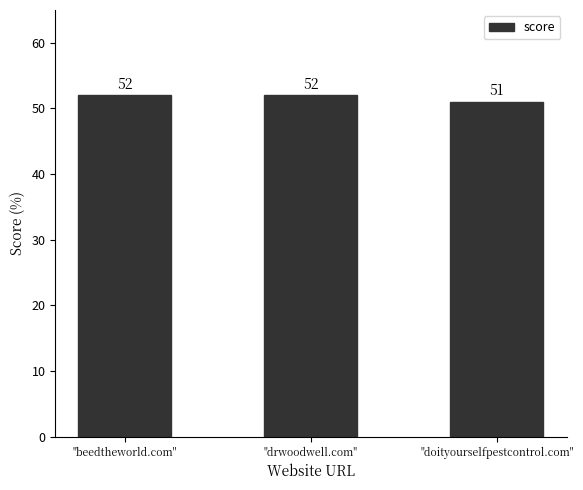

Are the bars grouped side by side (vs. stacked)?

No